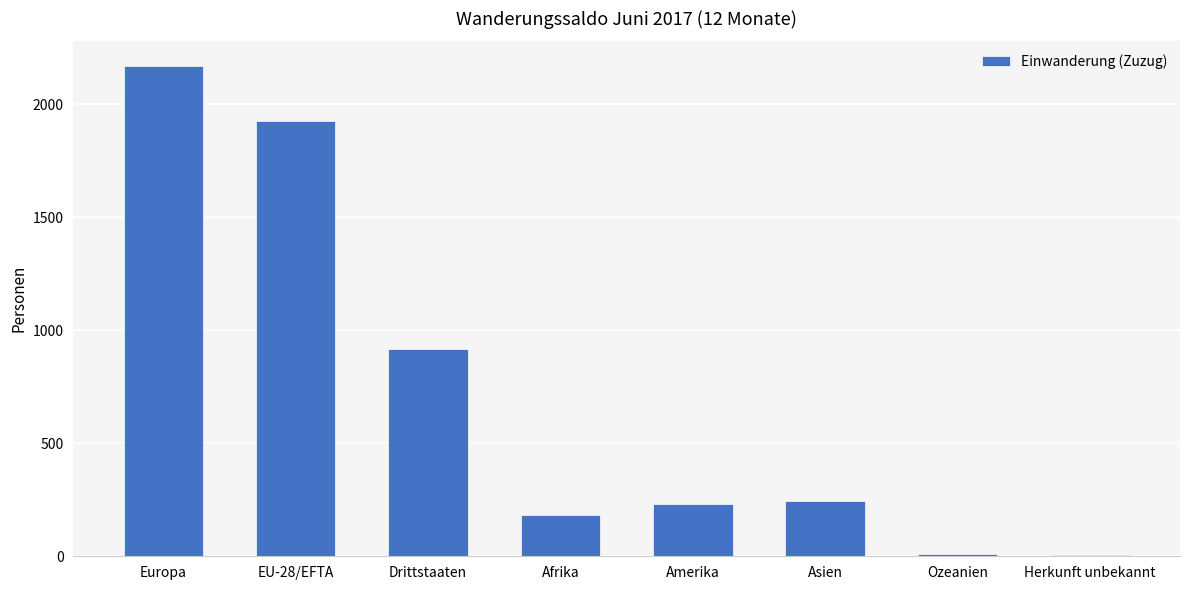

Is it true that the value at Asien is 346?

False